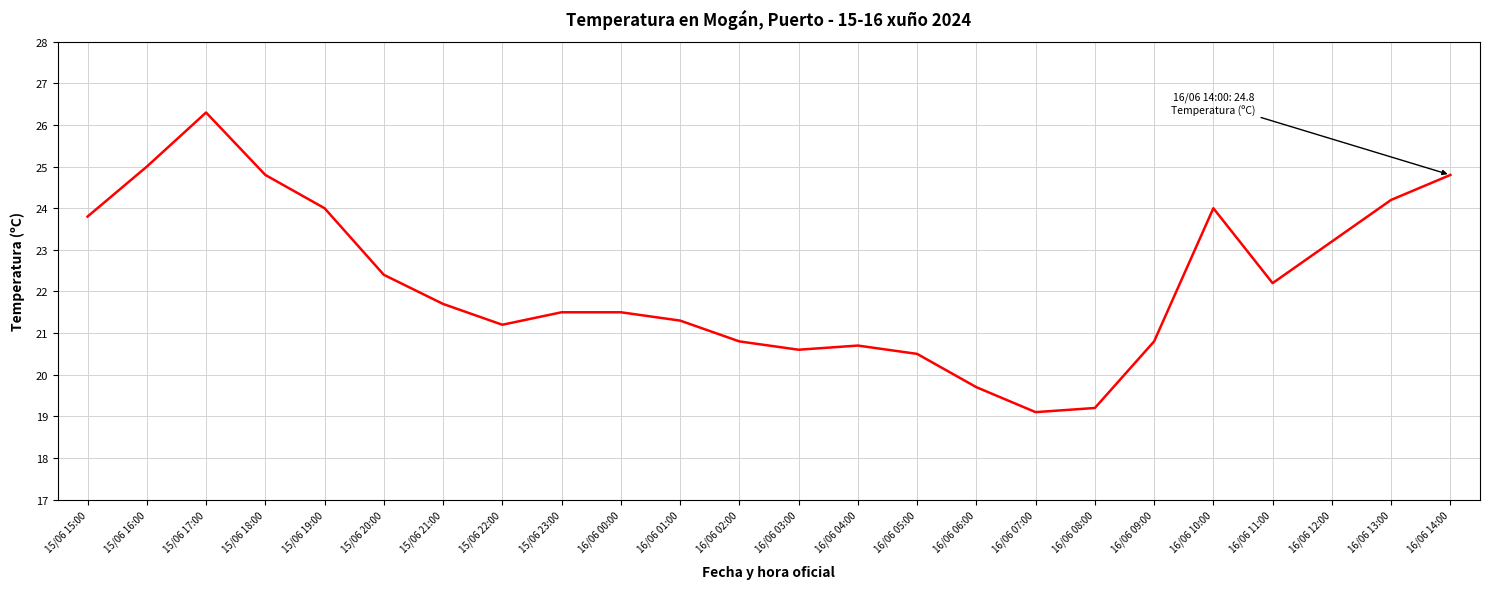

Does the chart have visible grid lines?

Yes